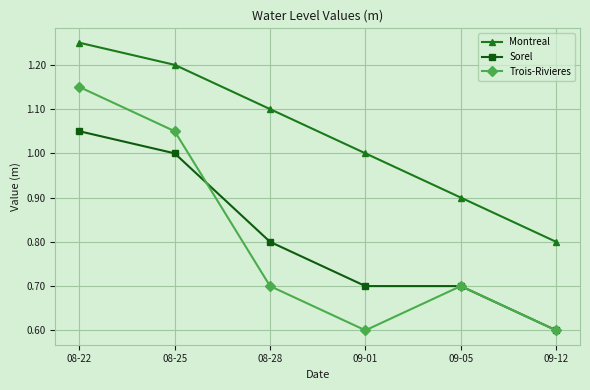

List the series in order of their peak value, highest first.

Montreal, Trois-Rivieres, Sorel